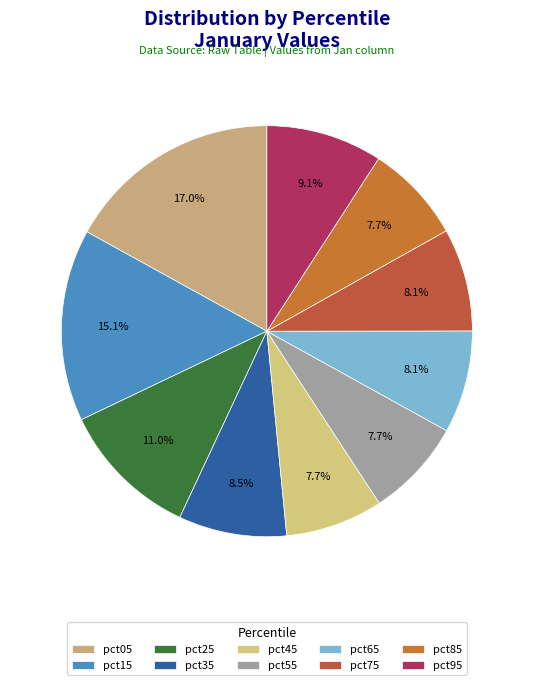

Is the sum of pct55 and pct85 greater than half?

No